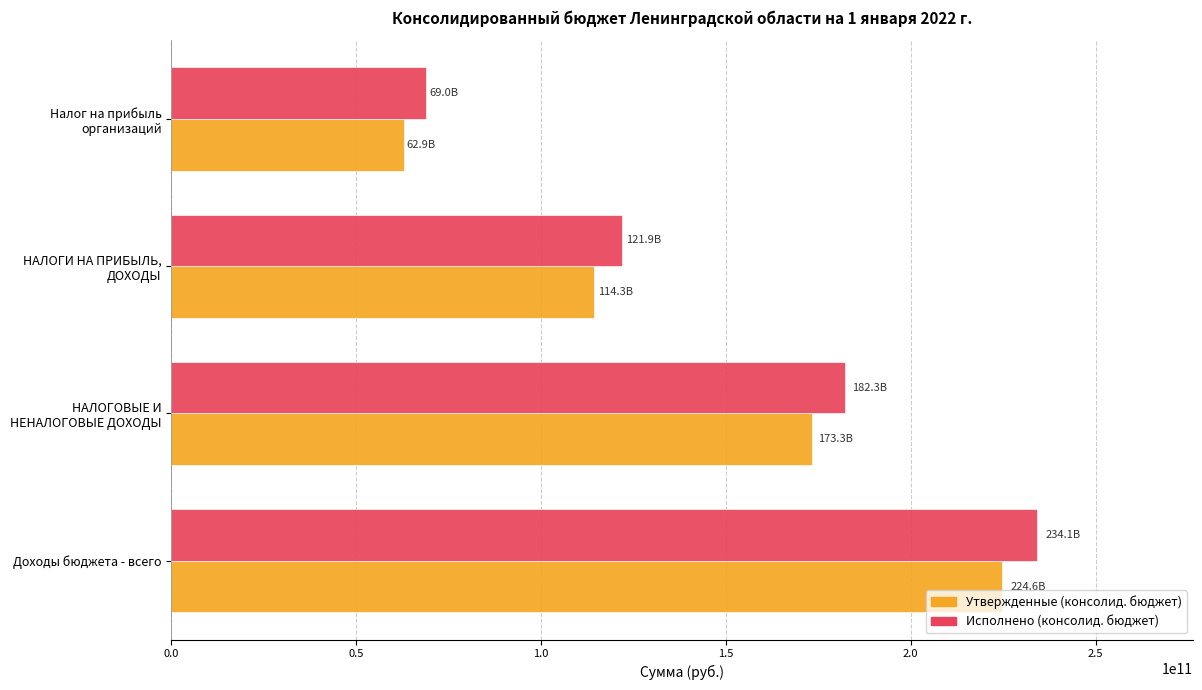

List the series in order of their peak value, highest first.

Исполнено (консолид. бюджет), Утвержденные (консолид. бюджет)